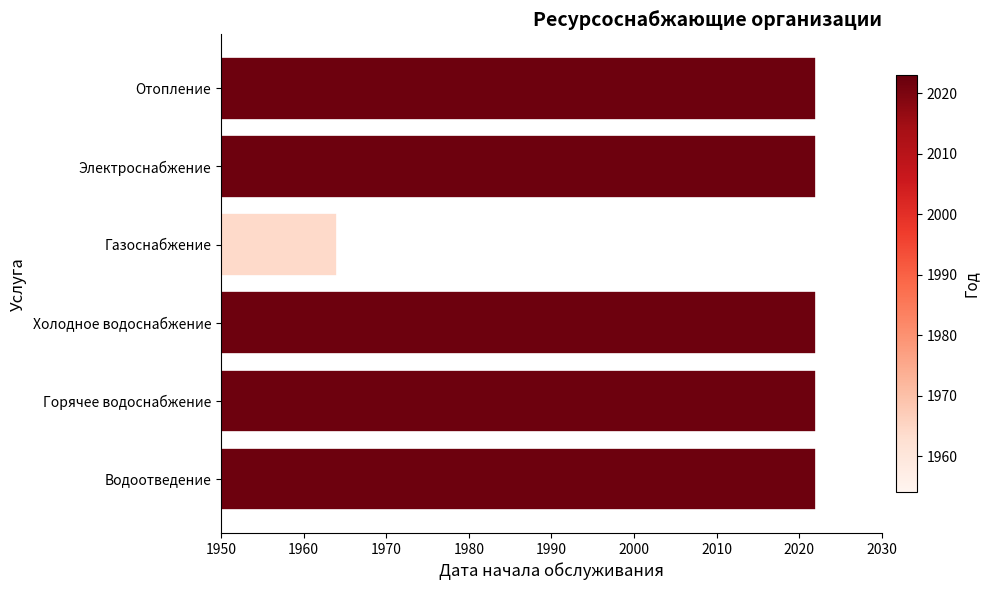

Count the number of categories in the chart.

6